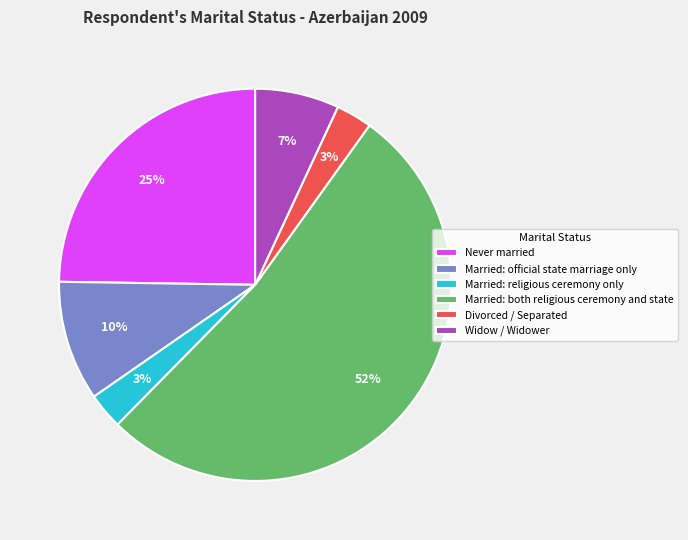

To the nearest percent, what portion does Married: both religious ceremony and state represent?

52%